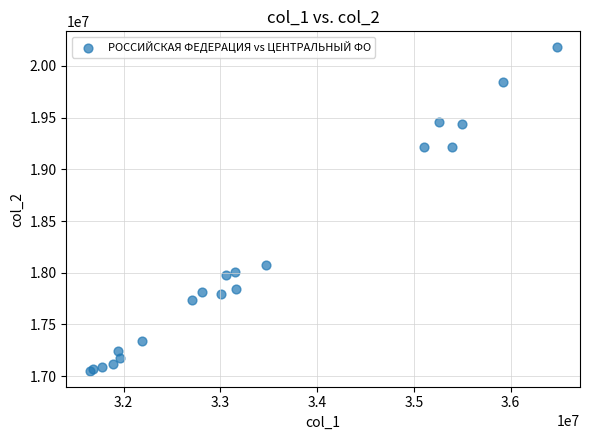

What Y value in the scatter plot is closest to 18616107?

18078591